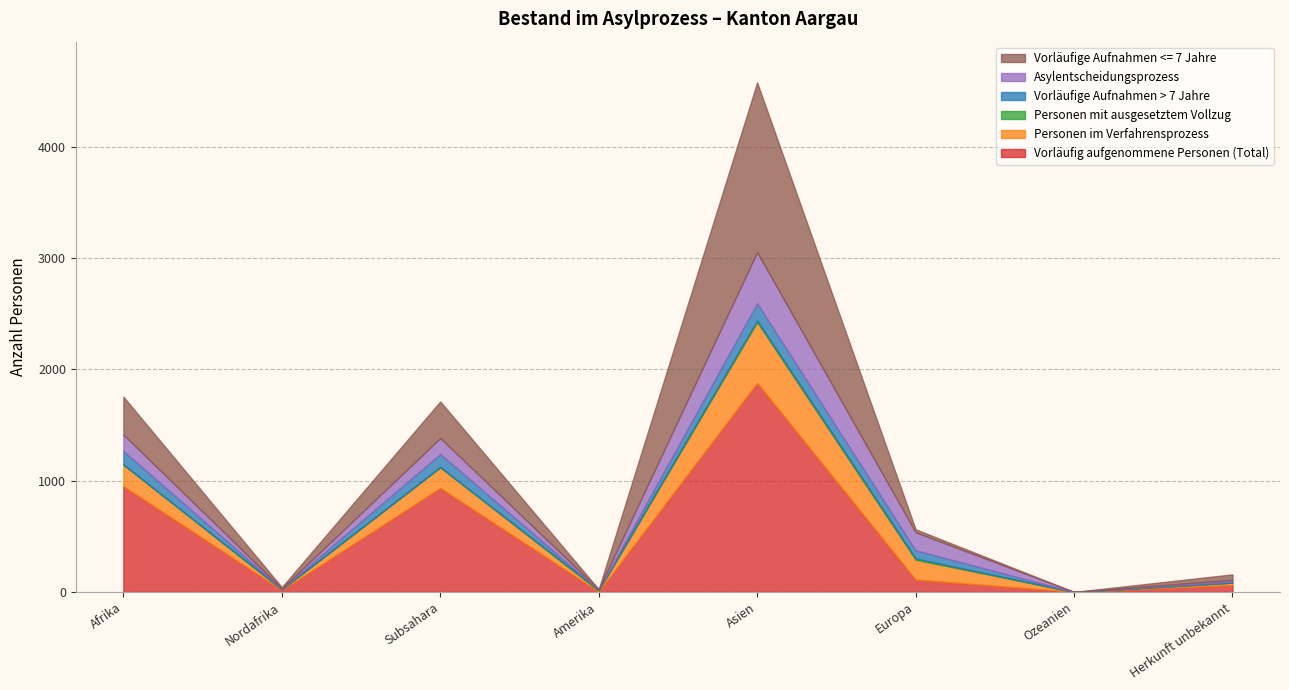

What is the label of the 6th point from the right?

Subsahara